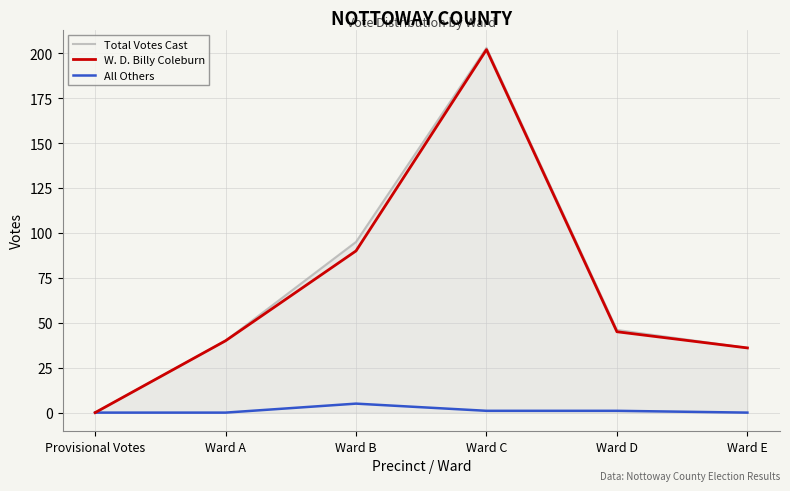

What is the sum of the All Others values at Ward D and Ward B?

6